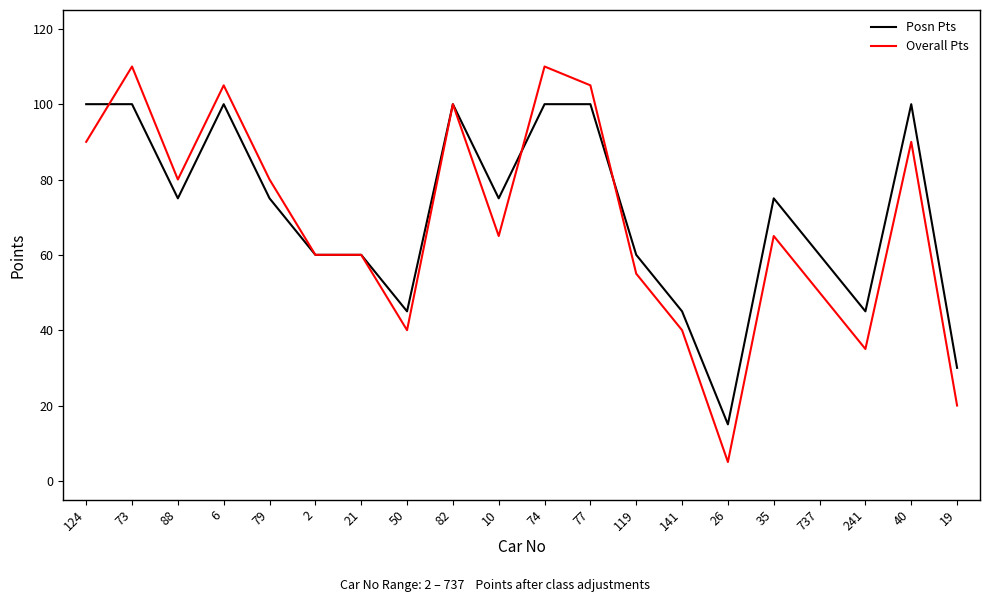

What is the spread (max minus min) of values at 88?

5